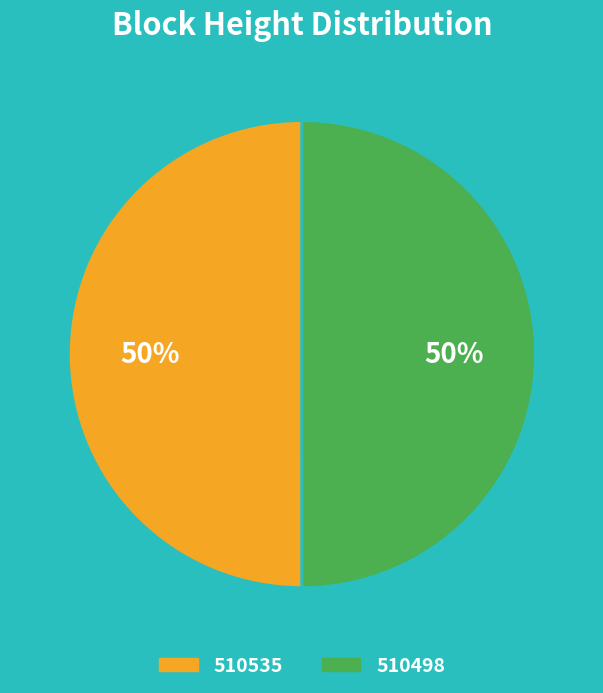

To the nearest percent, what portion does 510535 represent?

50%